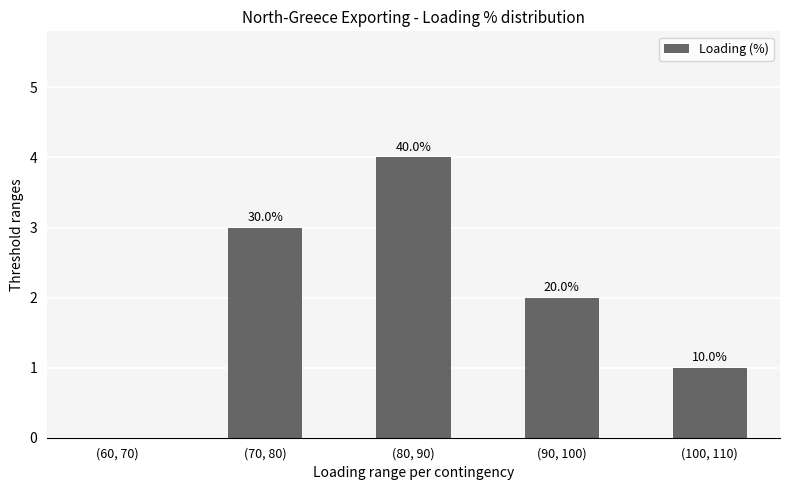

At which category does the chart reach its minimum across all series?

(60, 70)